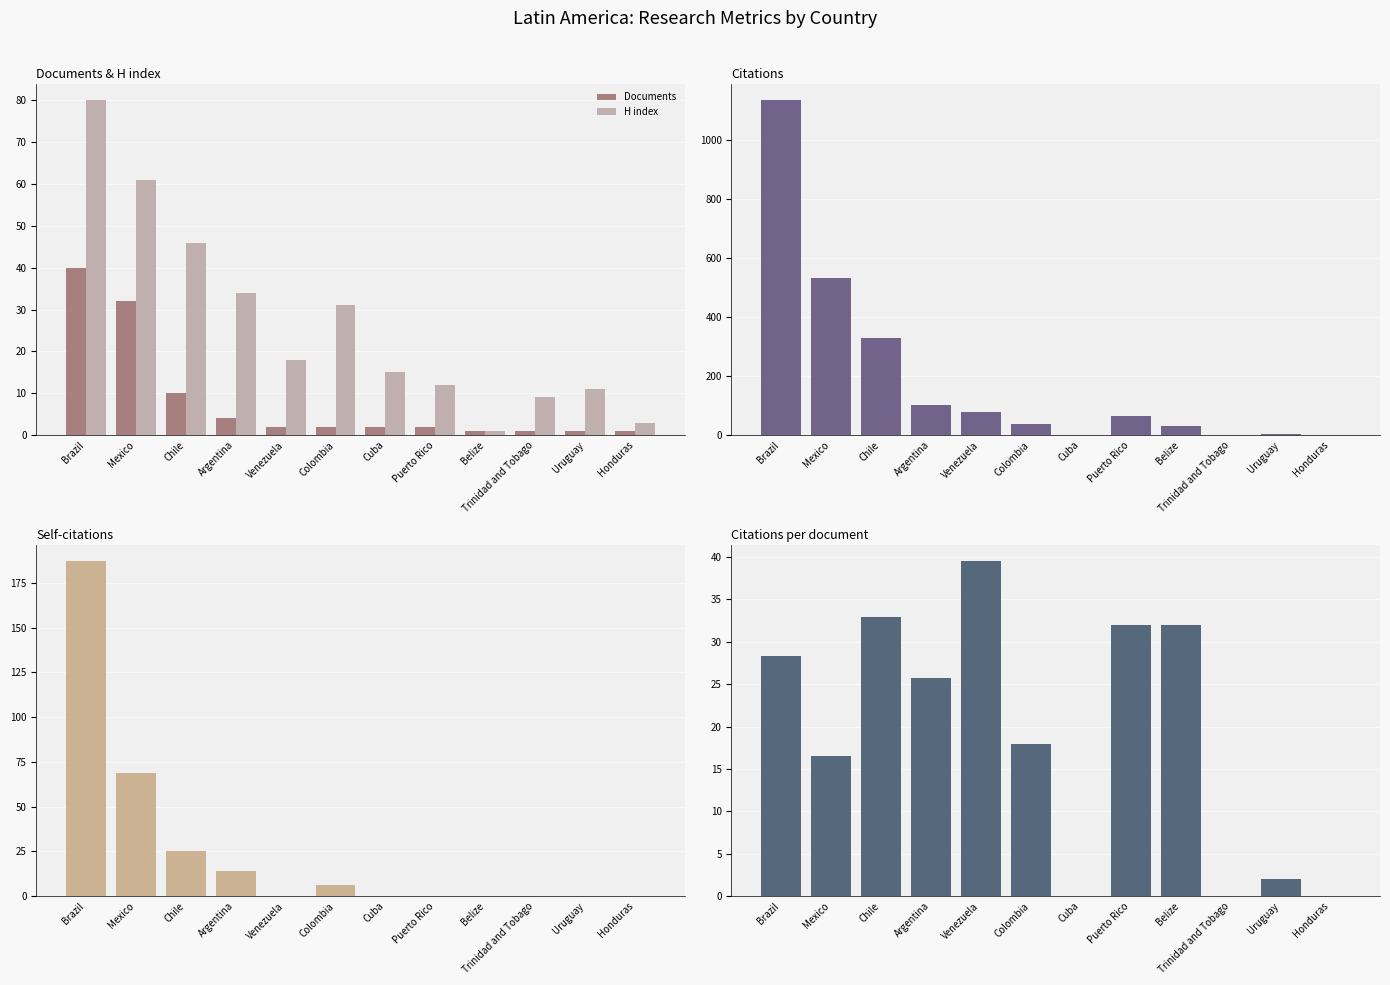

What is the difference between the maximum and minimum values in the Citations per document series?

39.5